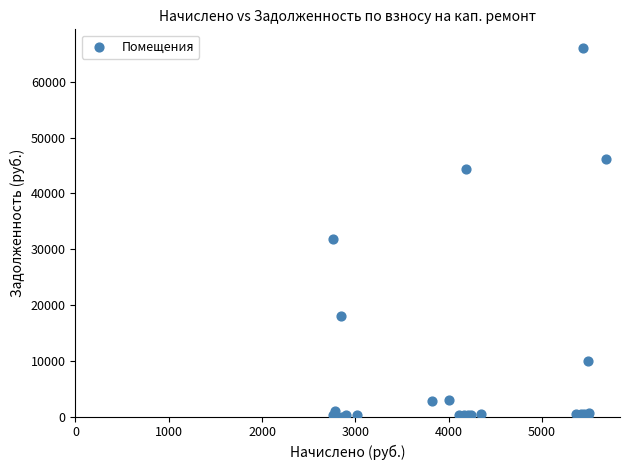

What Y value in the scatter plot is closest to 33046?

31893.2